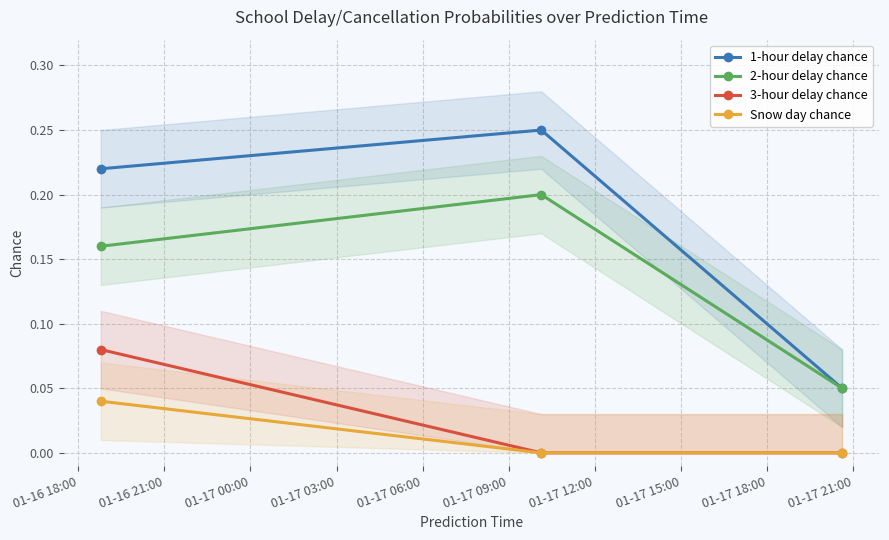

How many lines are shown in the chart?

4